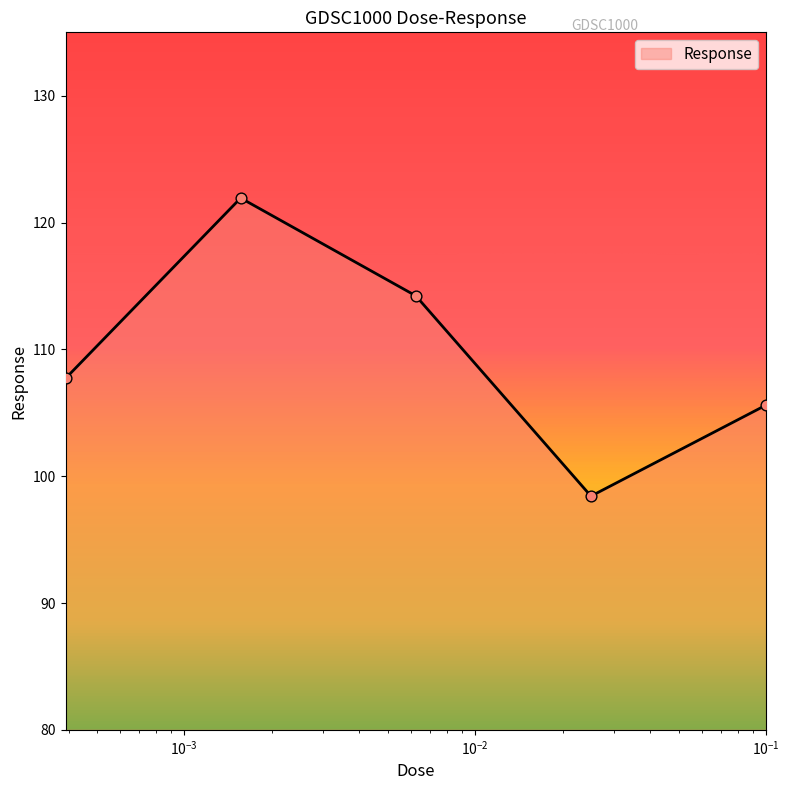

What is the difference between the maximum and minimum values?

23.5